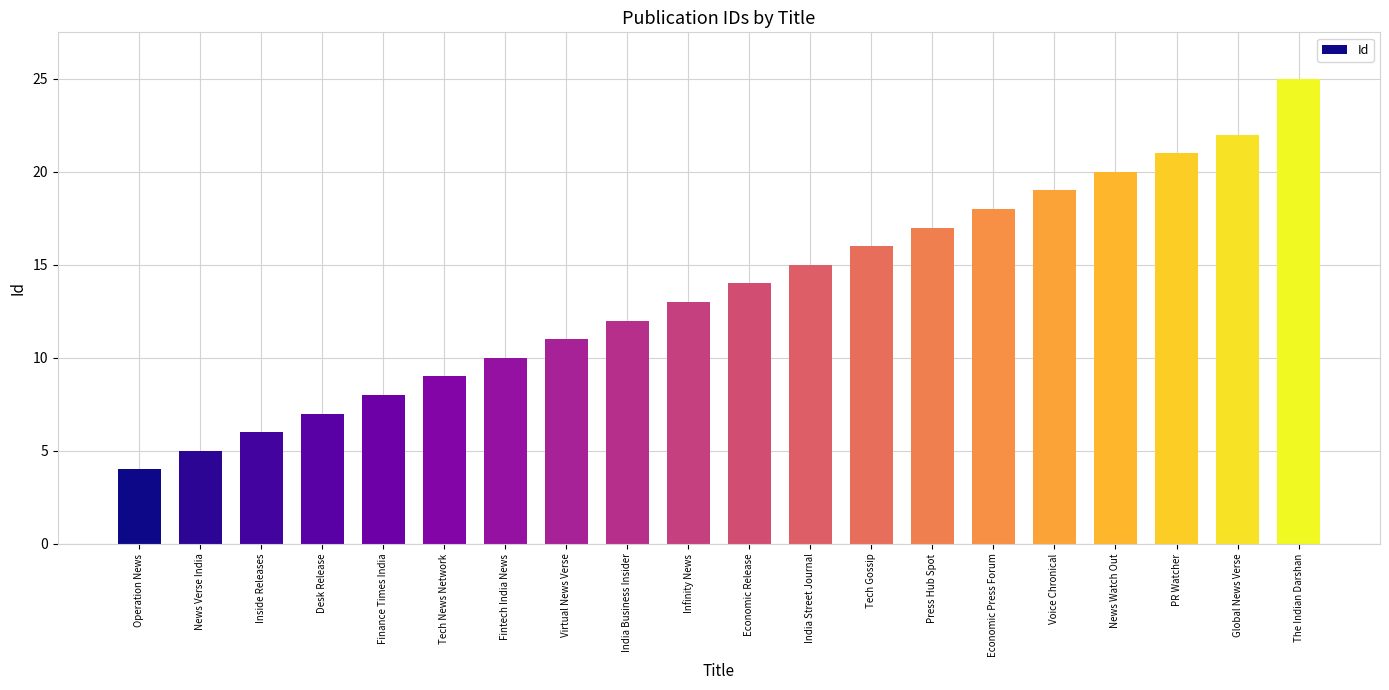

What is the sum of the values at Fintech India News and The Indian Darshan?

35